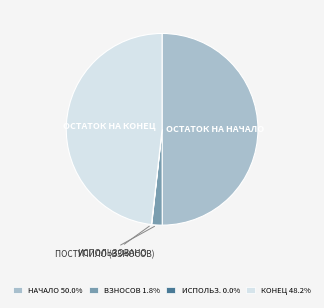

Does КОНЕЦ 48.2% represent more than half of the total?

No